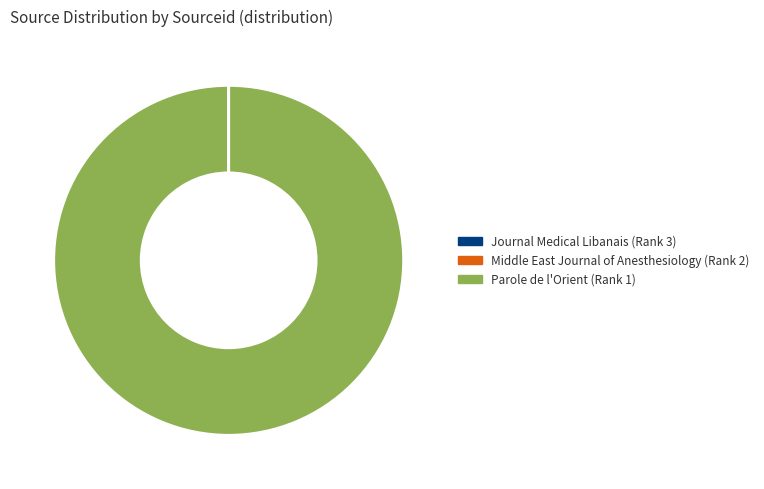

Is it true that Parole de l'Orient (Rank 1) is 100% of the pie?

True